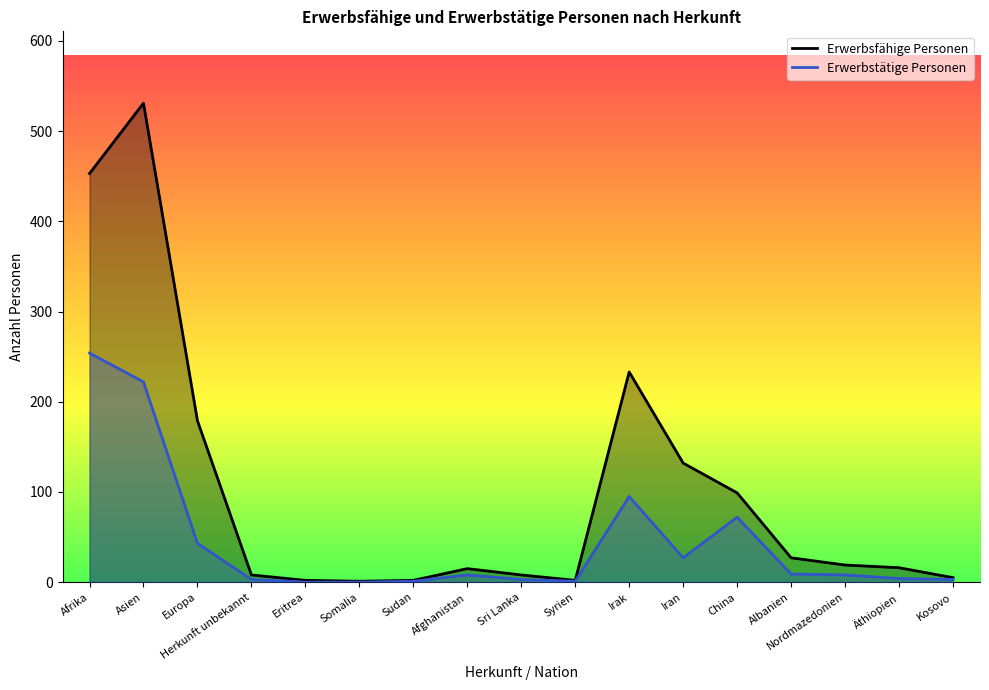

True or false: Erwerbsfähige Personen and Erwerbstätige Personen cross at least once.

False